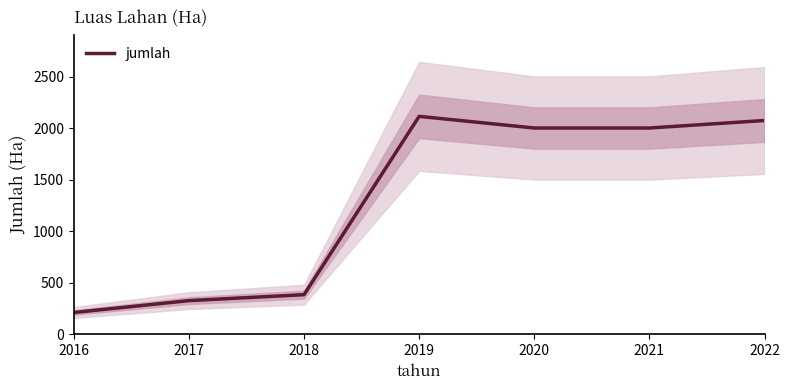

What is the difference between the values at 2019 and 2016?

1904